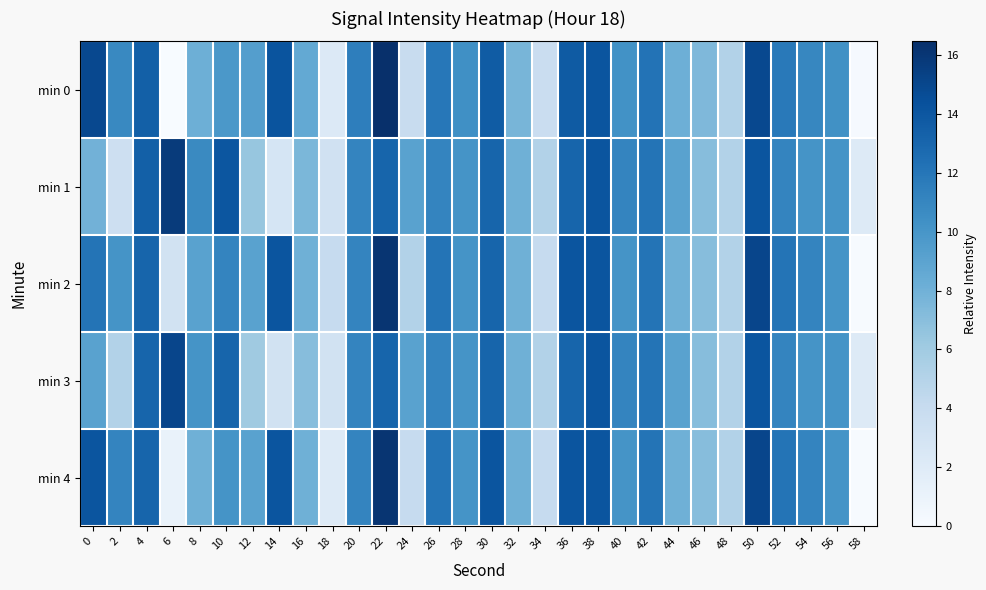

At 16, list the series in order from largest to smallest.

min 0, min 2, min 4, min 1, min 3